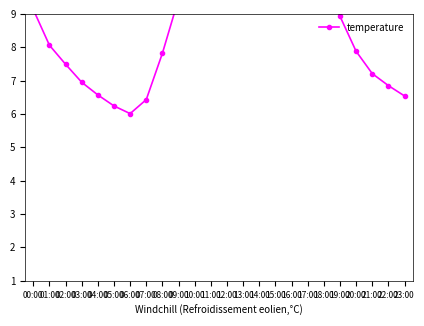

Rank the categories by value from highest to lowest.

14:00, 15:00, 13:00, 12:00, 16:00, 11:00, 17:00, 10:00, 18:00, 09:00, 00:00, 19:00, 01:00, 20:00, 08:00, 02:00, 21:00, 03:00, 22:00, 04:00, 23:00, 07:00, 05:00, 06:00